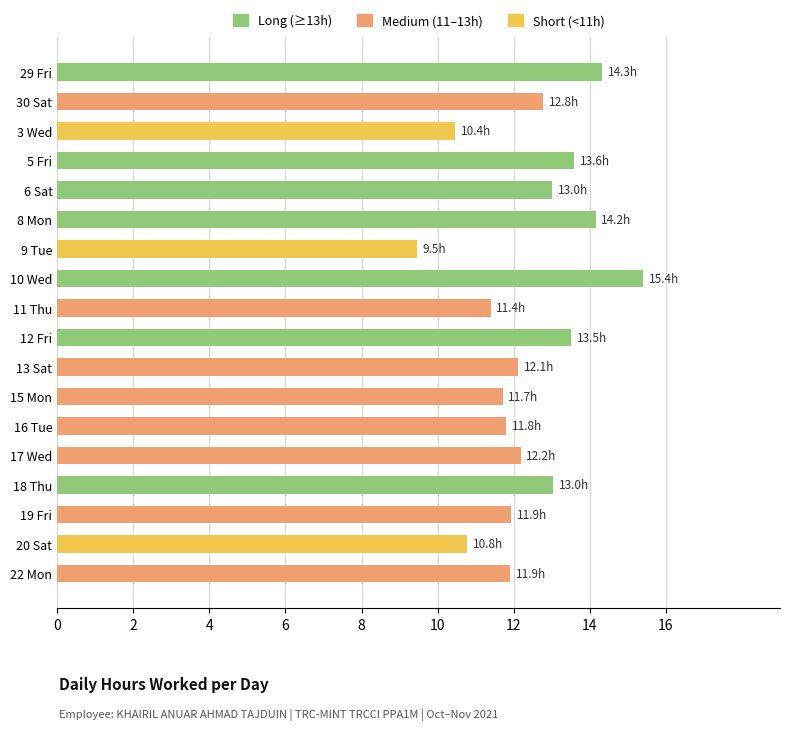

What is the smallest value displayed?

9.5